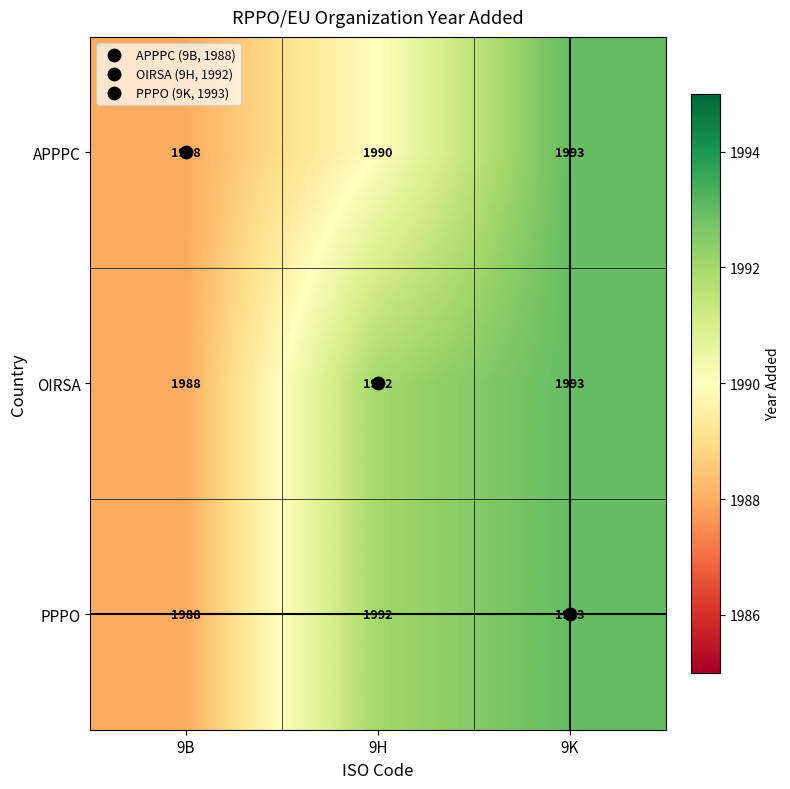

How many distinct data groups are displayed?

3